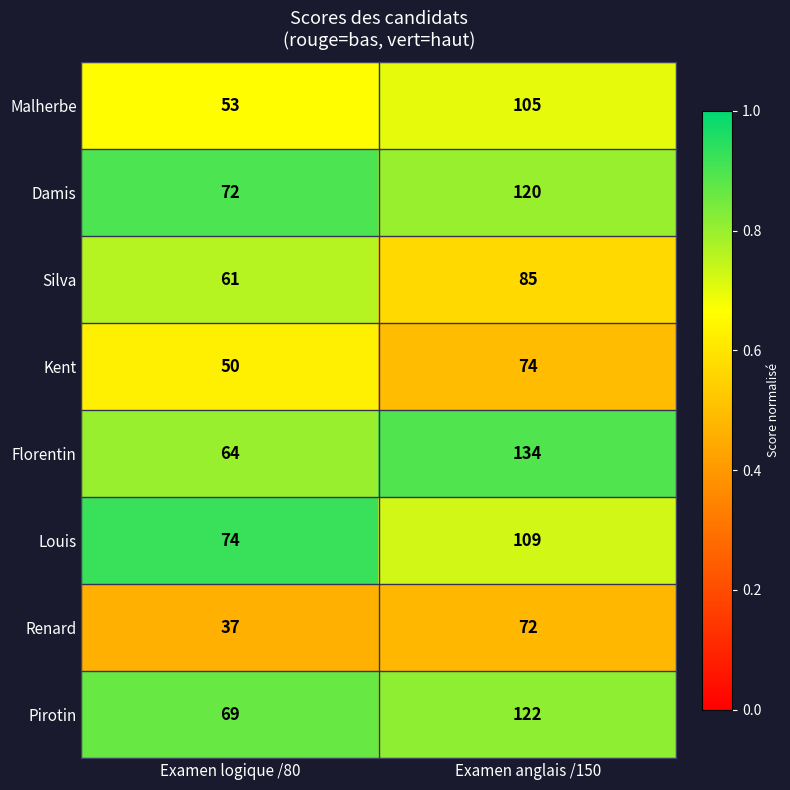

What is the maximum value shown in the chart?

134